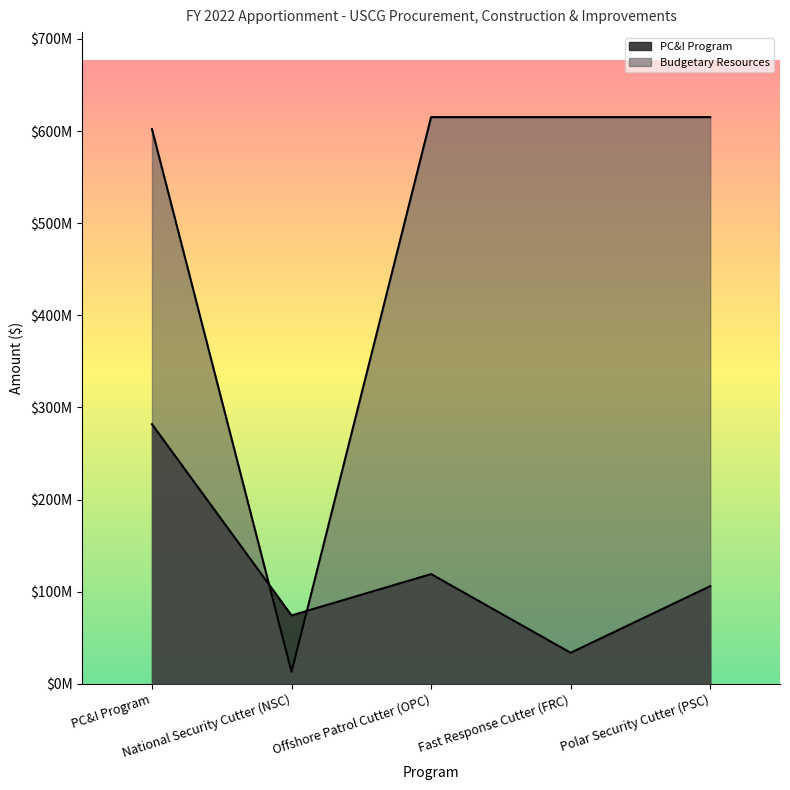

True or false: Budgetary Resources has a value of 615129139 at Polar Security Cutter (PSC).

True